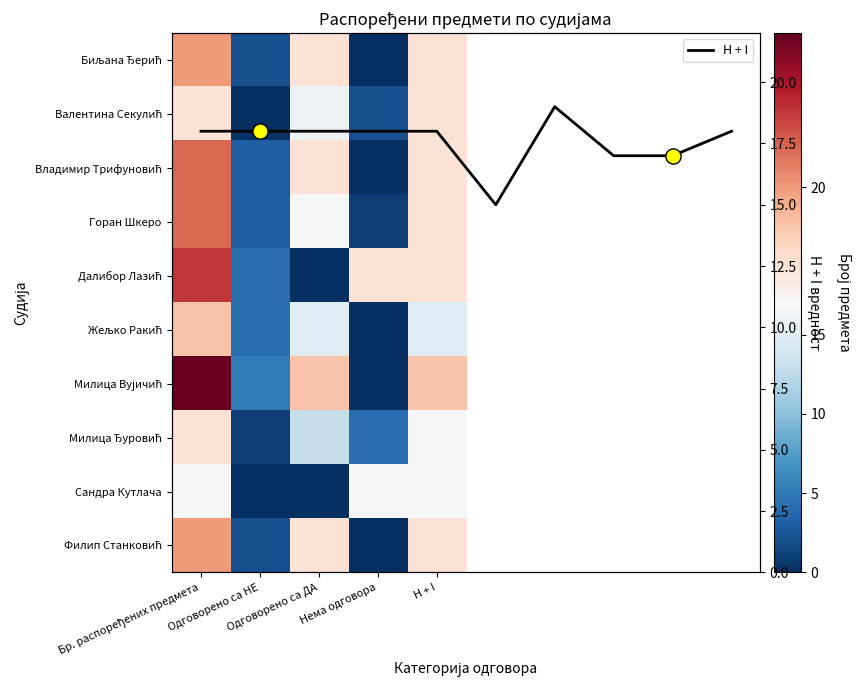

Where does the Владимир (Радисав) Трифуновић series first go above 18?

Бр. распоређених предмета